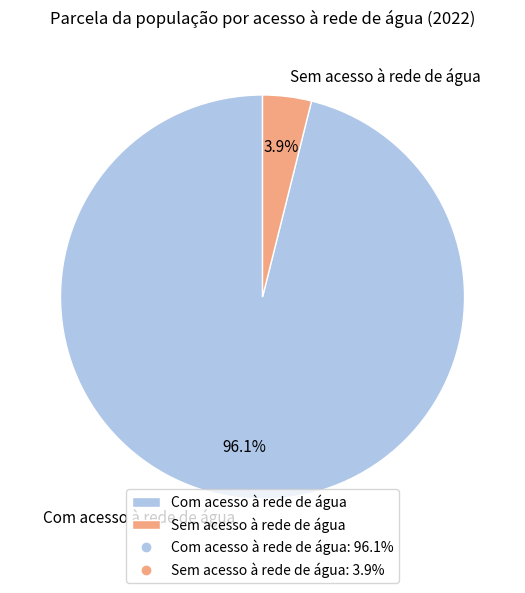

Is there any slice that represents more than half of the pie?

Yes